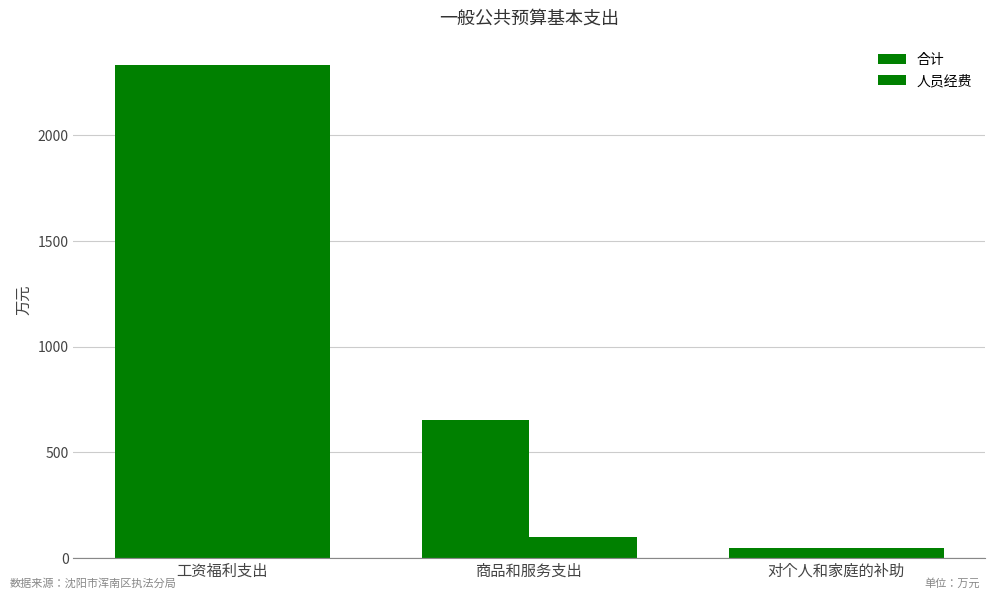

Which category has the lowest value in the 人员经费 series?

对个人和家庭的补助